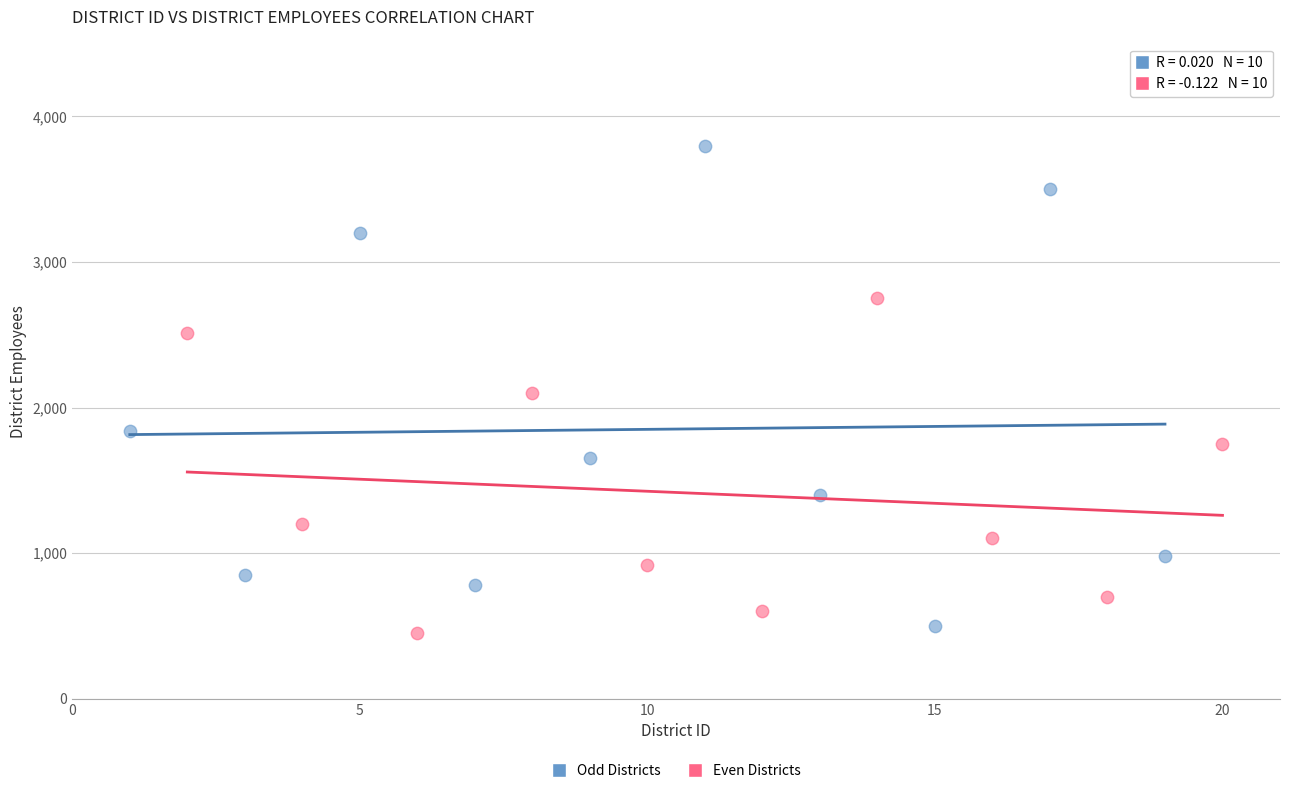

Which series reaches the maximum Y coordinate?

Odd Districts